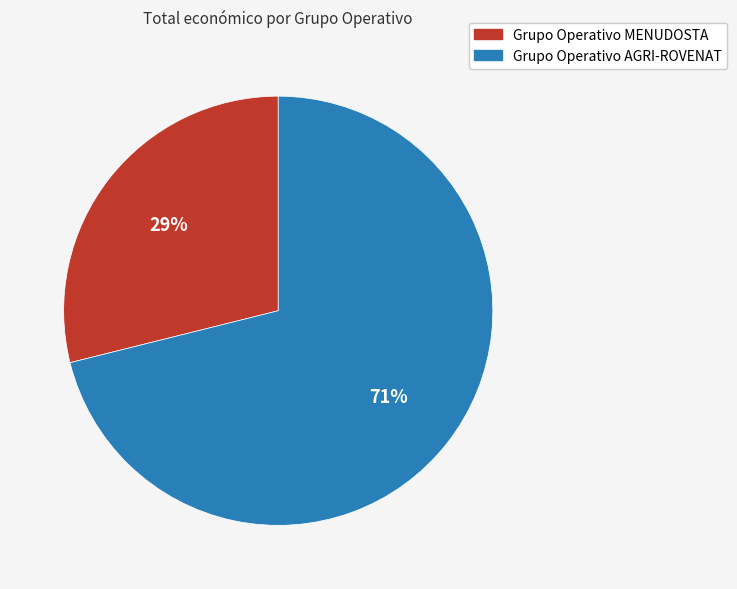

To the nearest percent, what percentage of the pie is Grupo Operativo MENUDOSTA?

29%